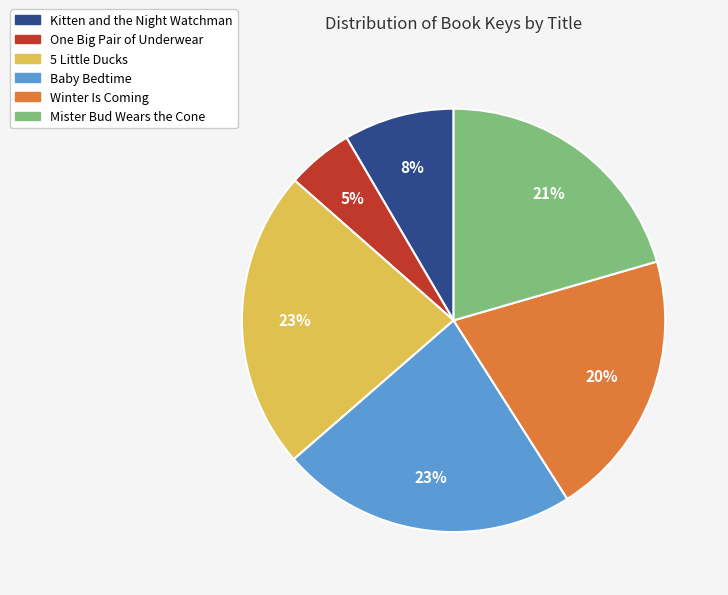

Which category has the smallest portion of the pie?

One Big Pair of Underwear